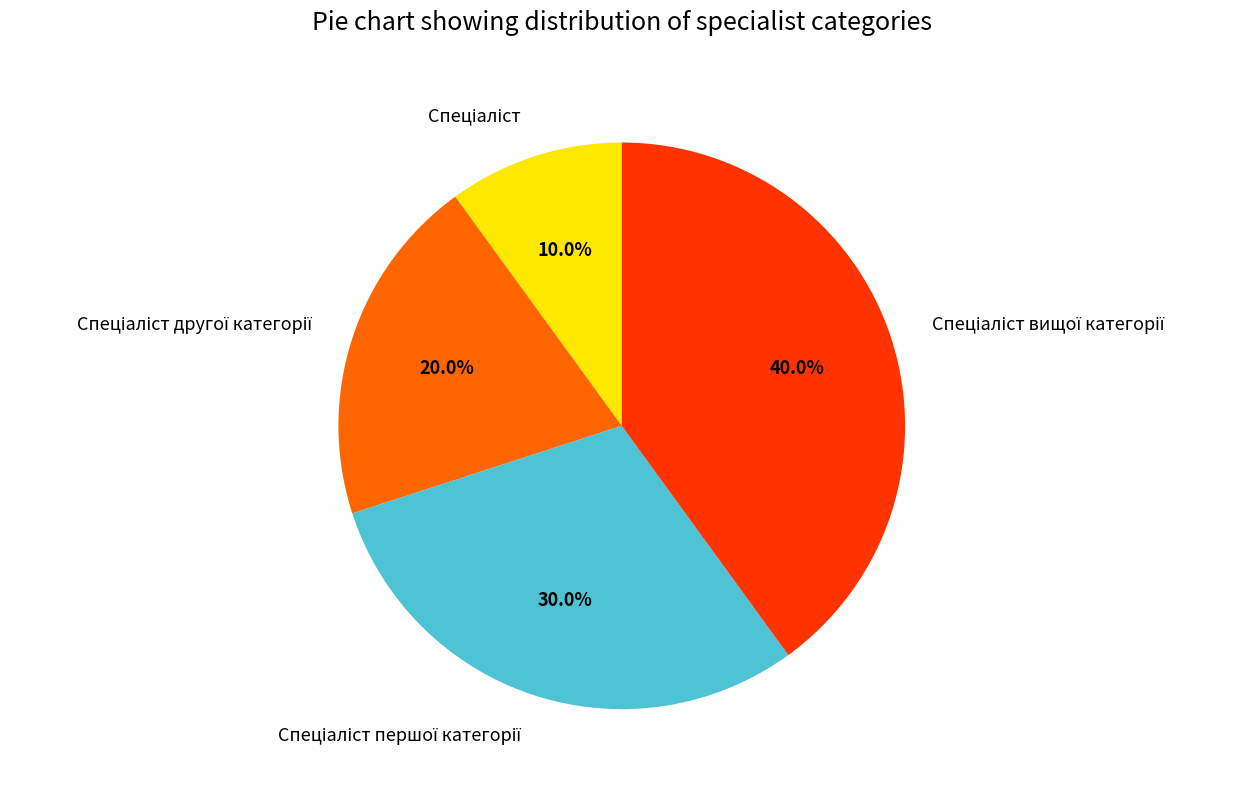

Does any single category account for the majority?

No